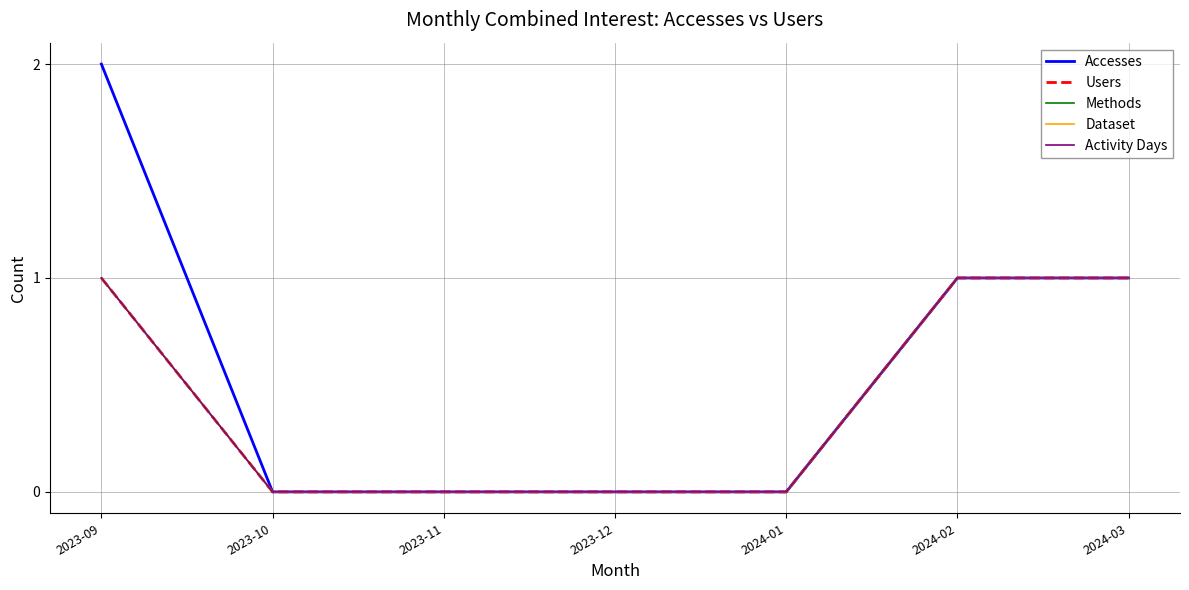

What is the label of the 1st point from the left?

2023-09